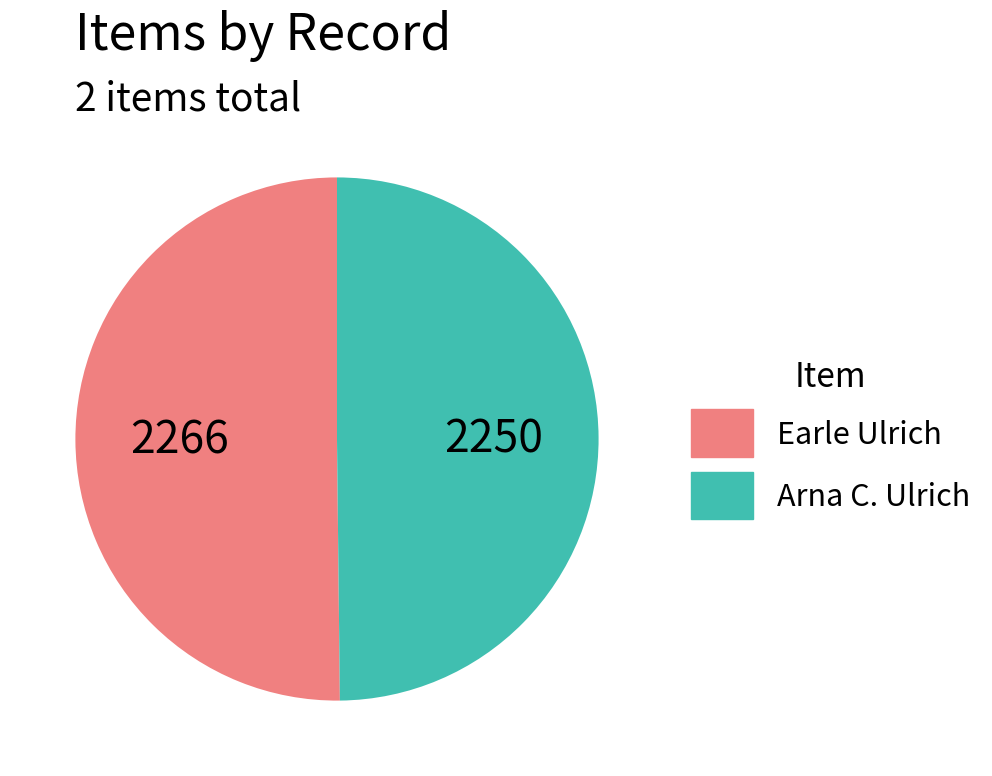

Approximately how many times larger is the value at Earle Ulrich compared to Arna C. Ulrich?

1.0